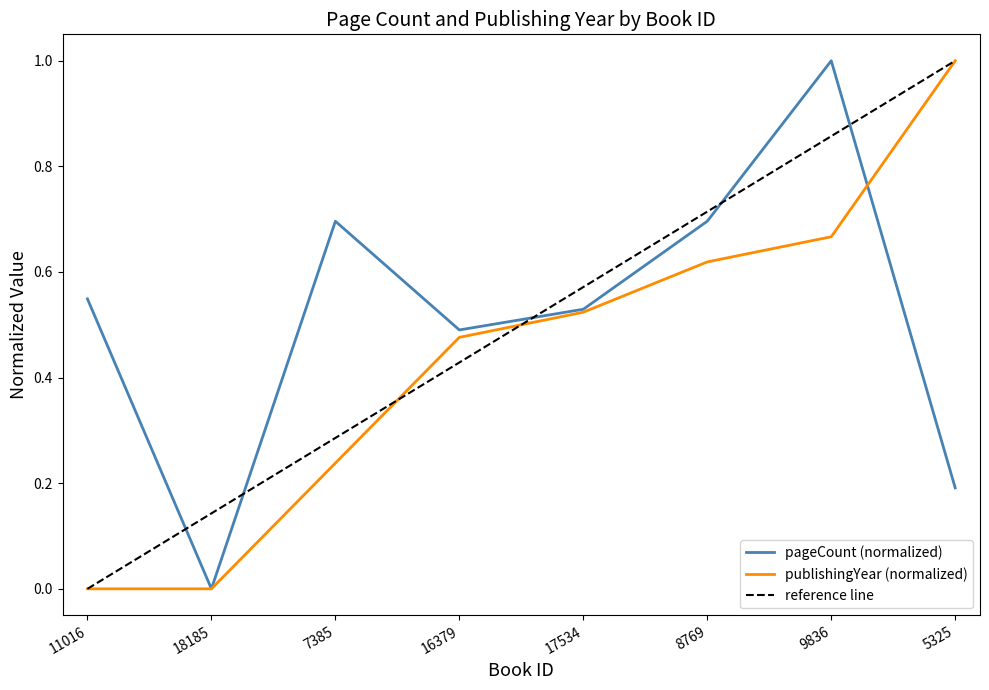

At 9836, list the series in order from largest to smallest.

pageCount, publishingYear